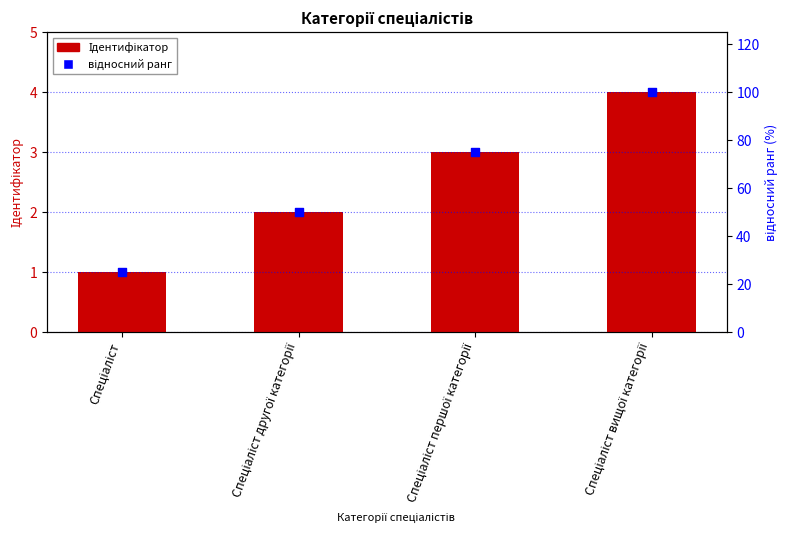

At which category is the sum across all series the highest?

Спеціаліст вищої категорії